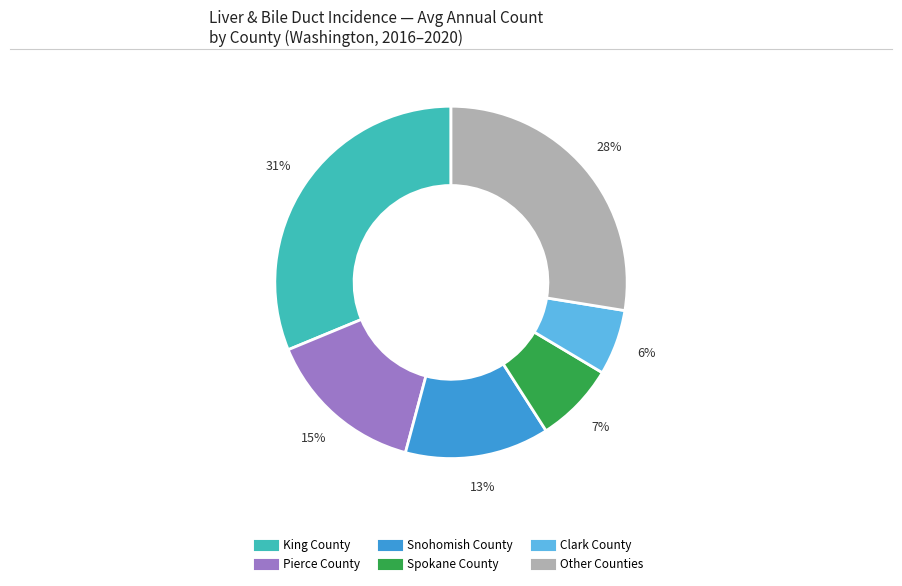

Is there any slice that represents more than half of the pie?

No